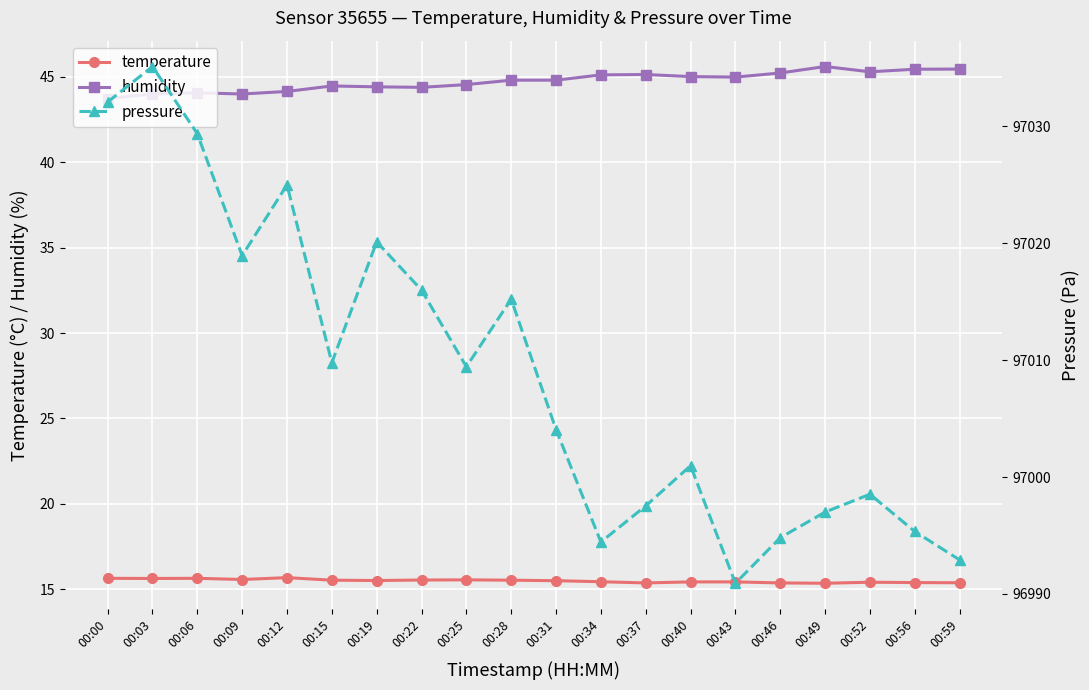

What is the average value of the humidity series?

44.7